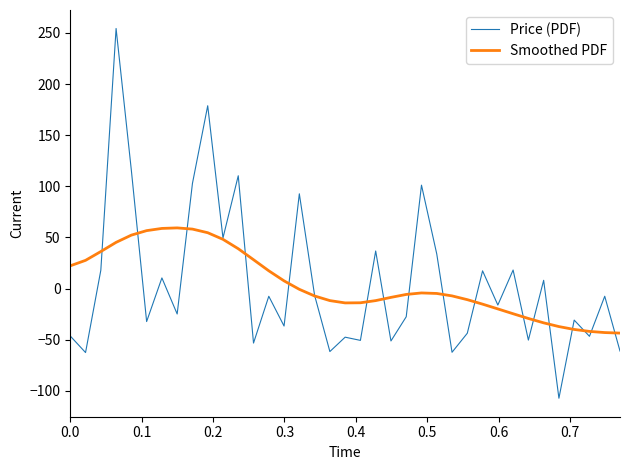

Rank the series by their maximum value, from lowest to highest.

Smoothed PDF, Price (PDF)